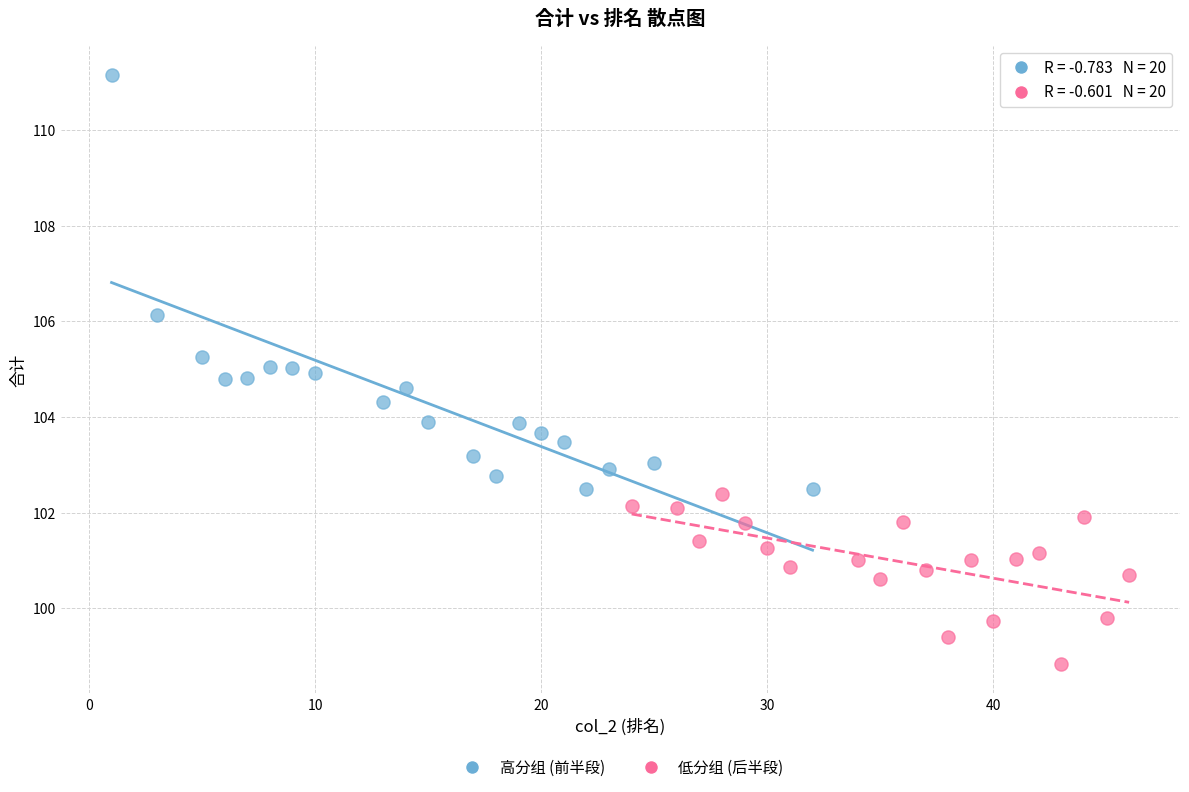

What are all the series names shown in the legend?

高分组 (前半段), 低分组 (后半段)